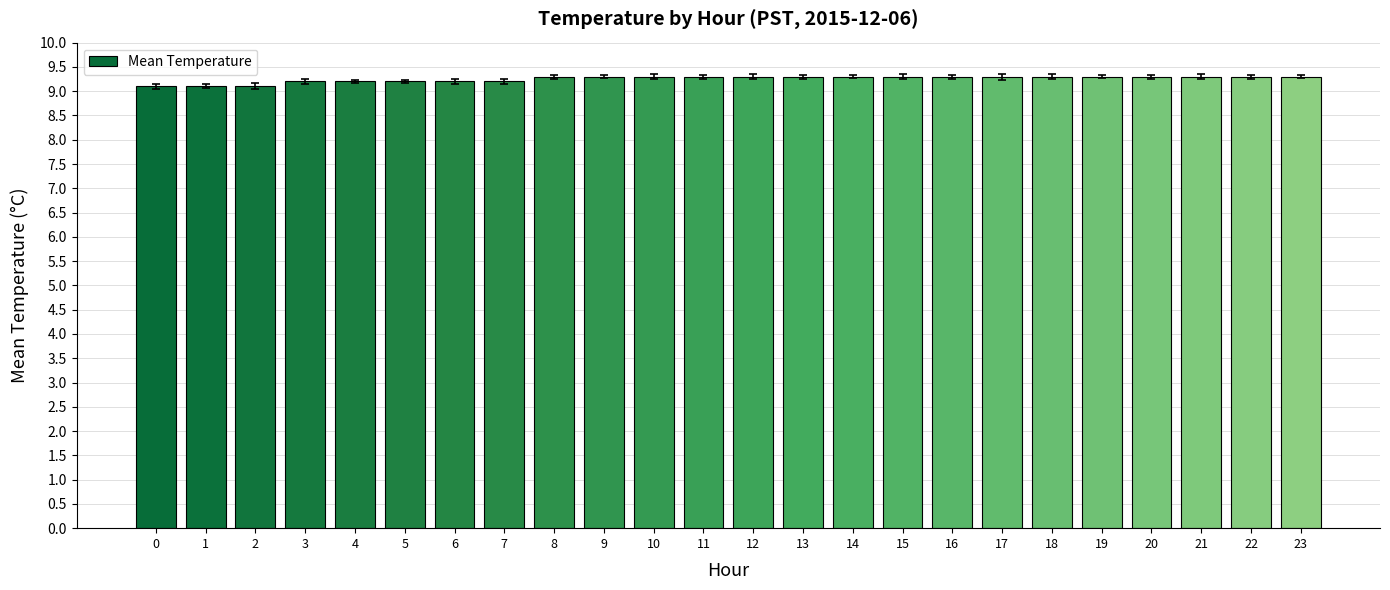

Reading right to left, what are all the values shown in this chart?

9.3	9.3	9.3	9.3	9.3	9.3	9.3	9.3	9.3	9.3	9.3	9.3	9.3	9.3	9.3	9.3	9.2	9.2	9.2	9.2	9.2	9.1	9.1	9.1